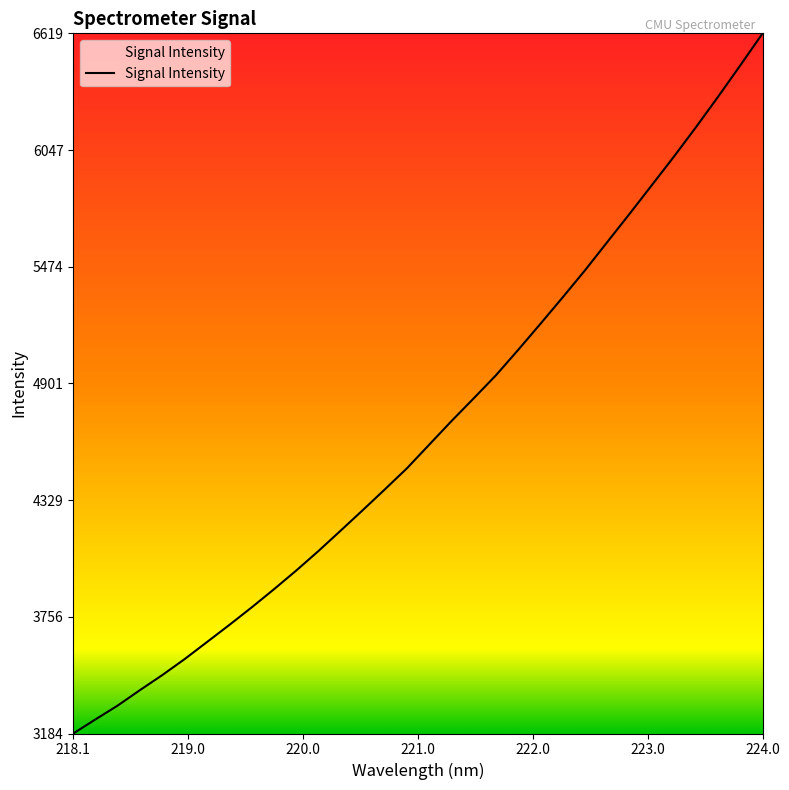

What is the difference between the maximum and minimum values?

3435.2